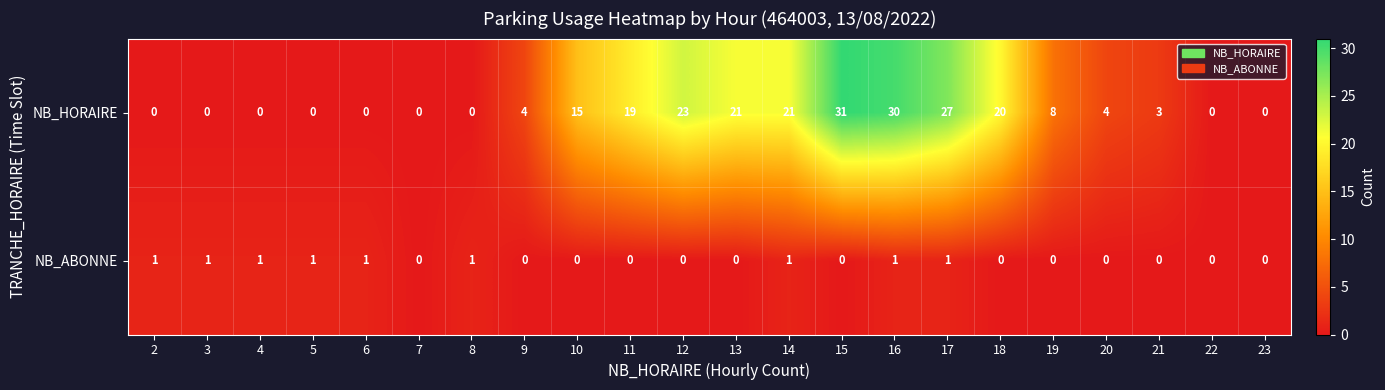

How many data points does each series have?

22